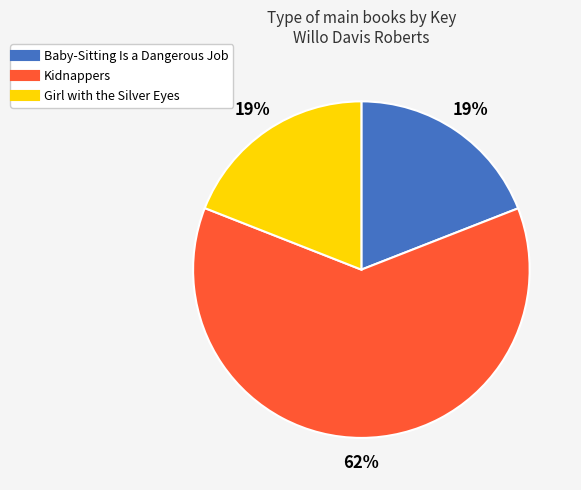

What is the largest slice in the pie chart?

Kidnappers